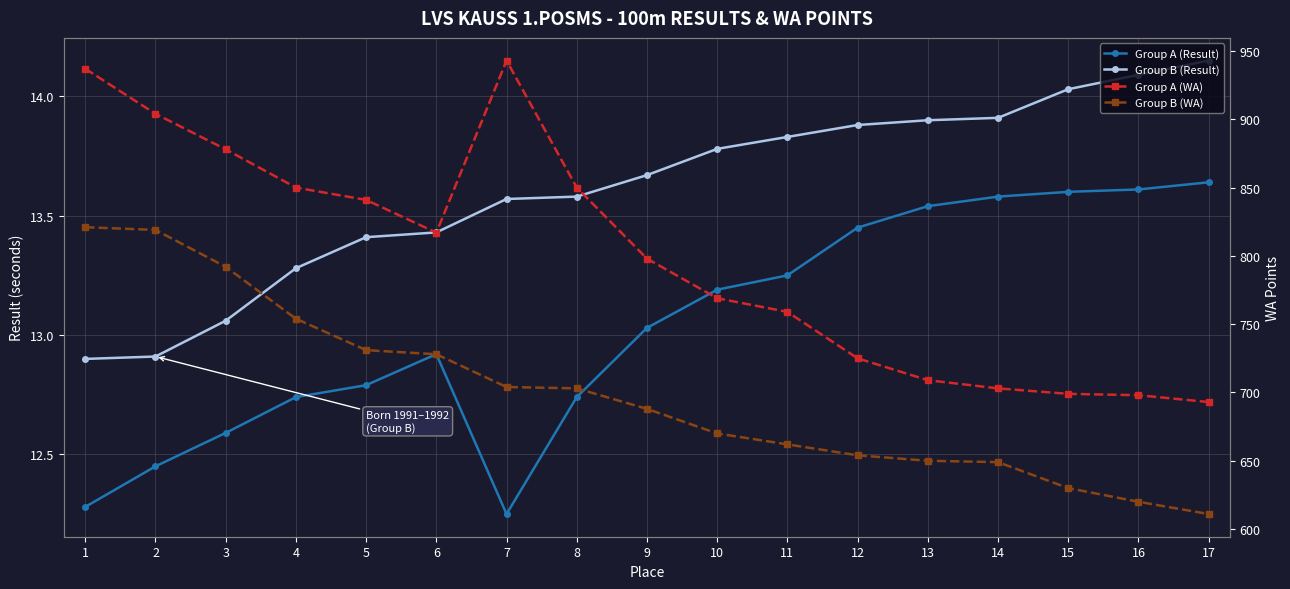

Which category has the lowest value in the Group A (WA) series?

17